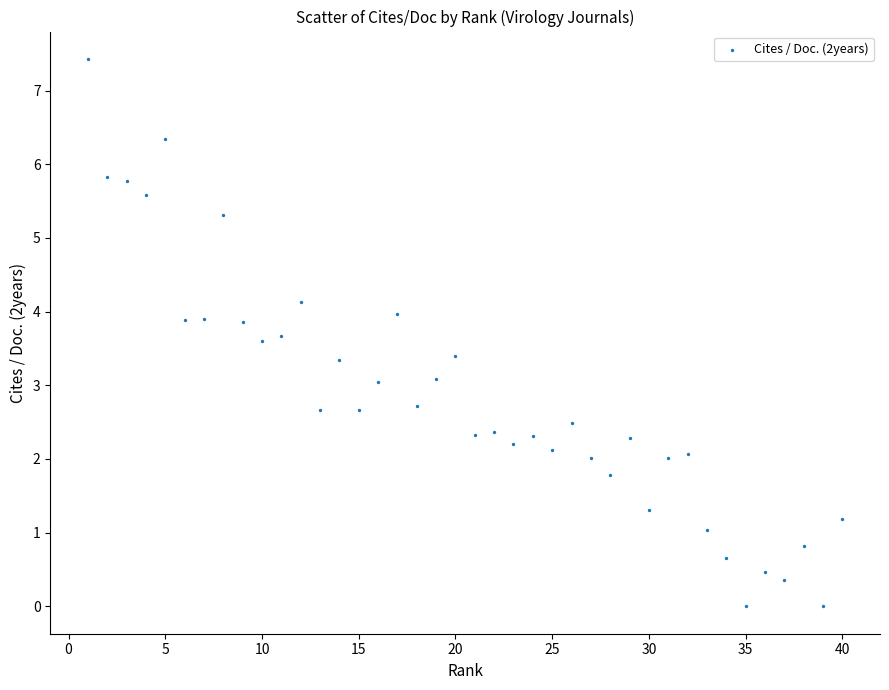

What is the range of X values (max minus min)?

39.0